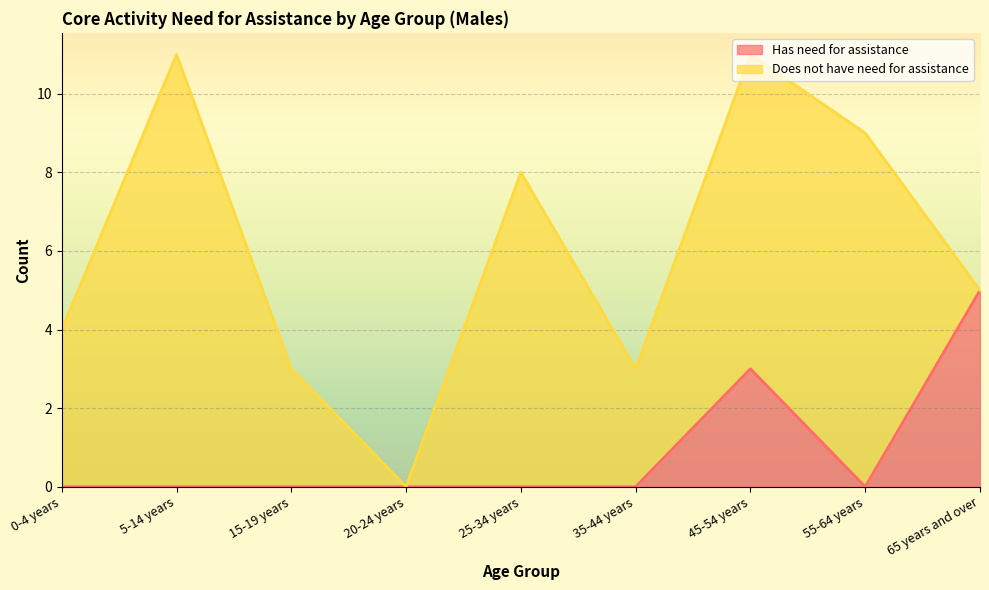

Reading left to right, what are all the values shown in this chart?

0	0	0	0	0	0	3	0	5